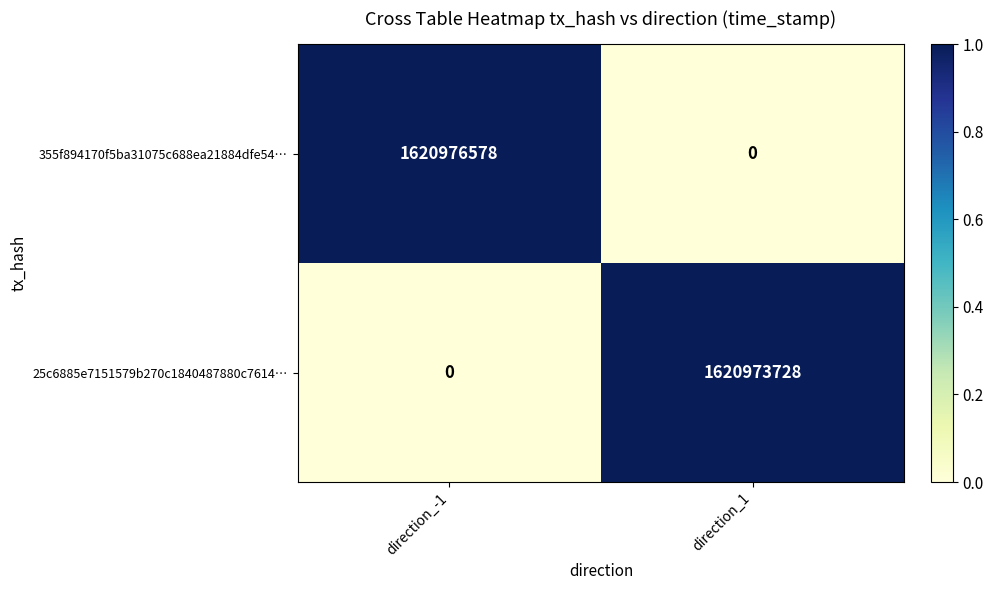

What is the total value across all series at direction_1?

1620973728